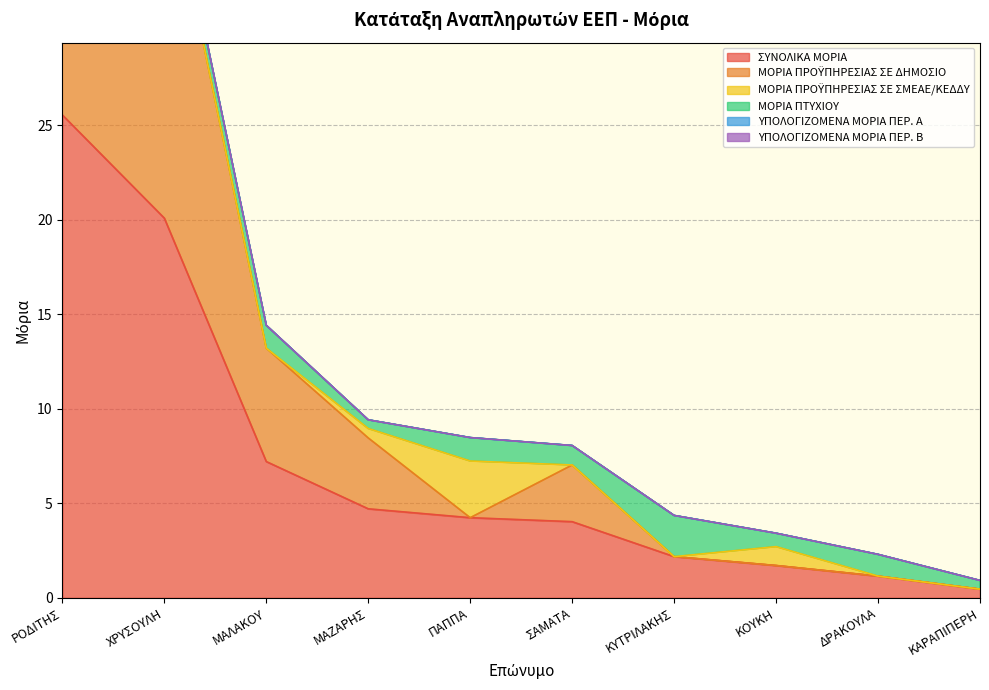

Which series has the widest spread of values?

ΣΥΝΟΛΙΚΑ ΜΟΡΙΑ